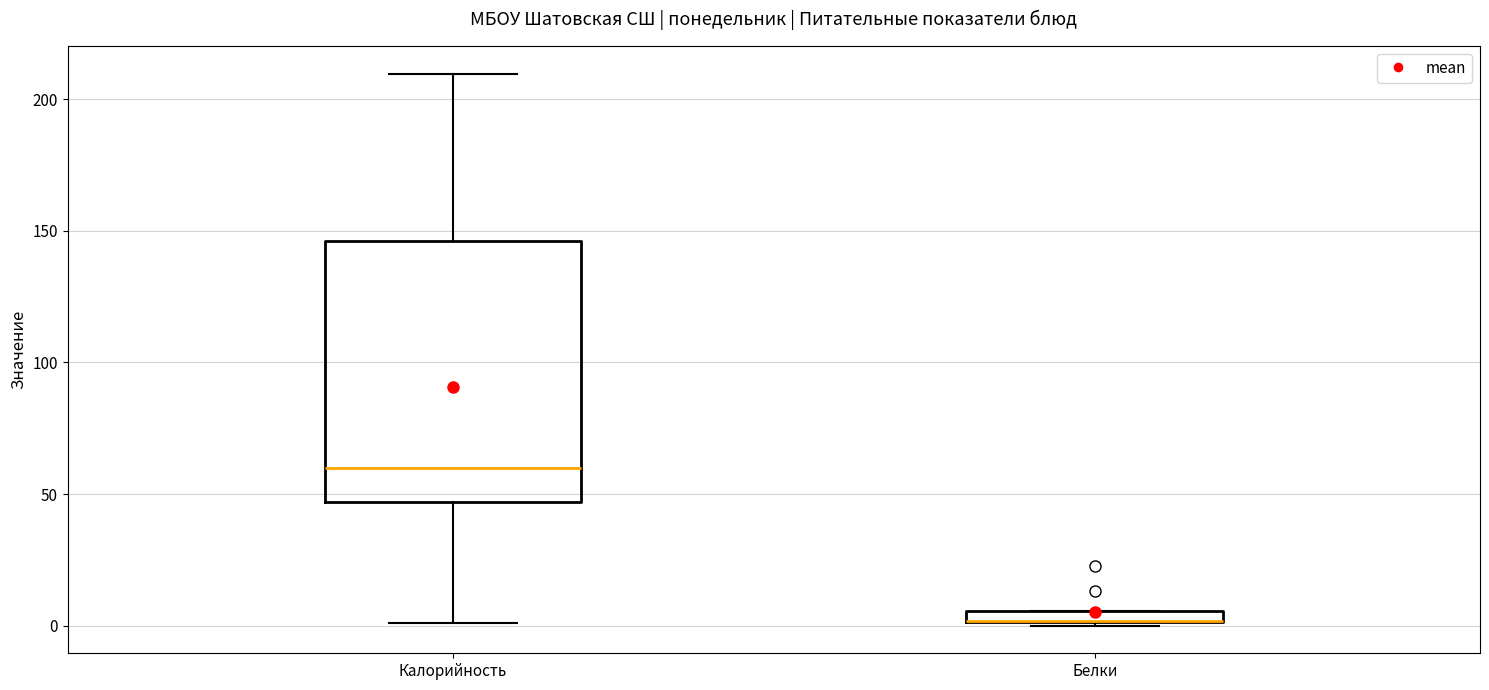

Comparing the boxes themselves (not the whiskers), which one is the tallest?

Калорийность